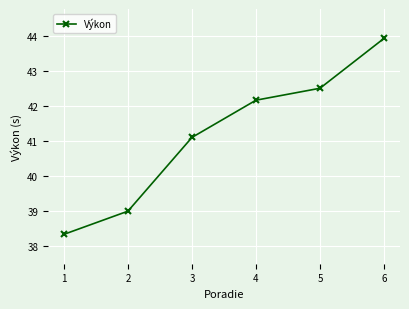

What is the smallest value displayed?

38.3